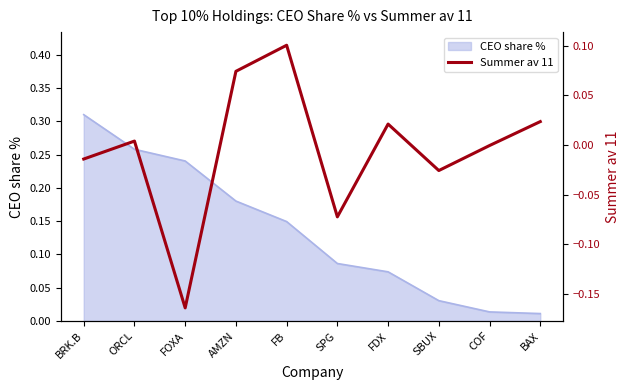

List the labels in order of value, smallest first.

FOXA, SPG, SBUX, BRK.B, COF, ORCL, FDX, BAX, AMZN, FB